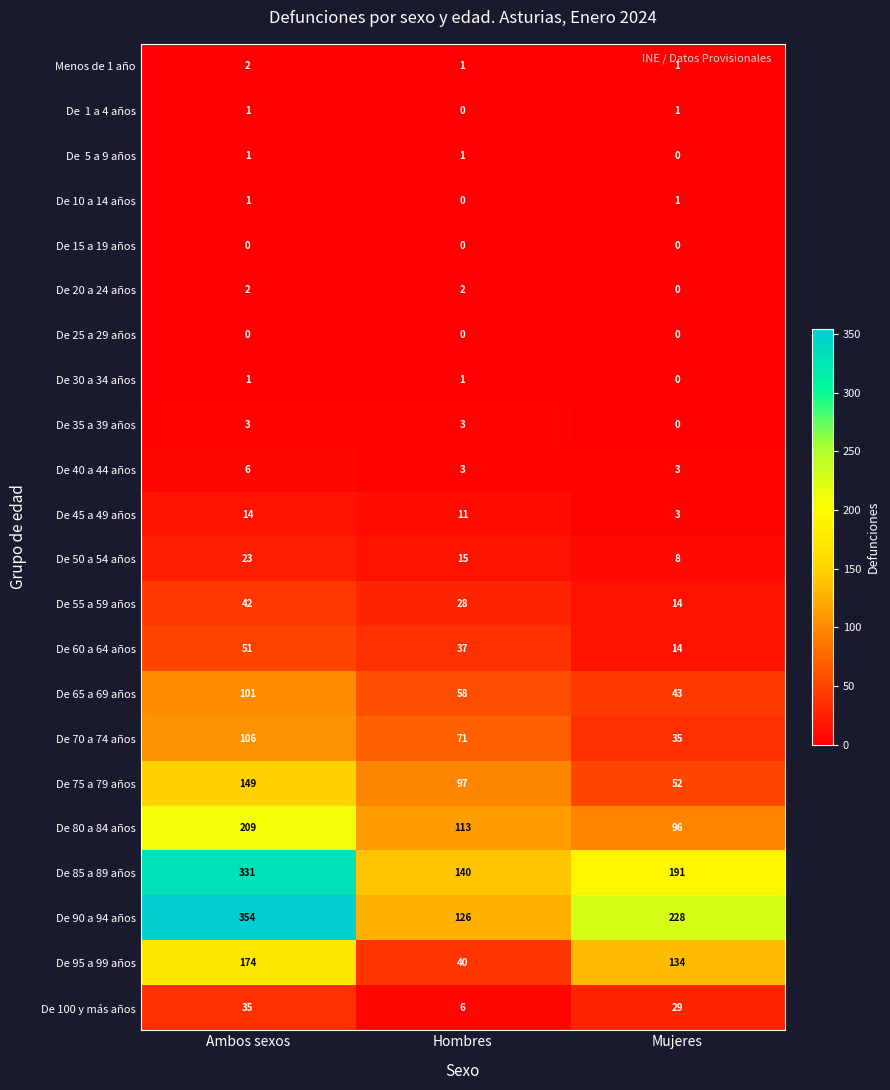

How many series are shown in this chart?

22